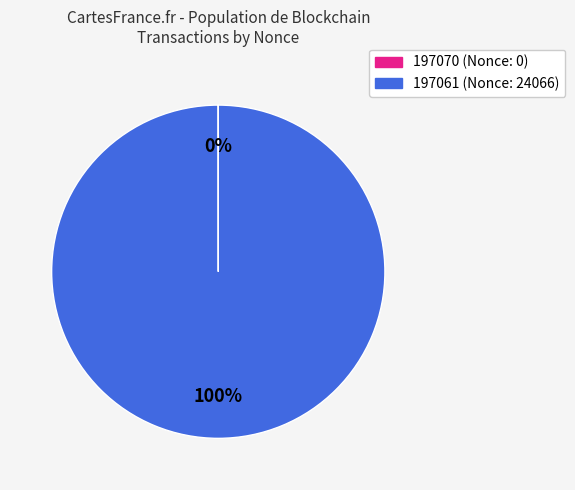

Which category has the biggest portion of the pie?

197061